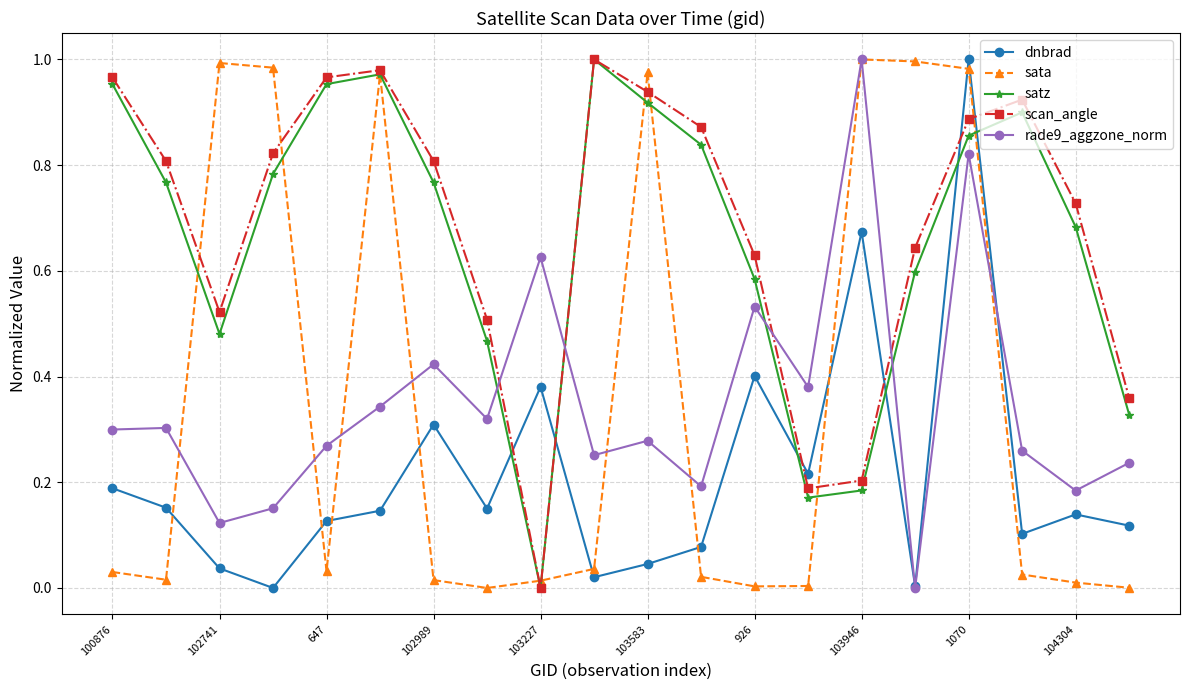

True or false: dnbrad and satz intersect in this chart.

True